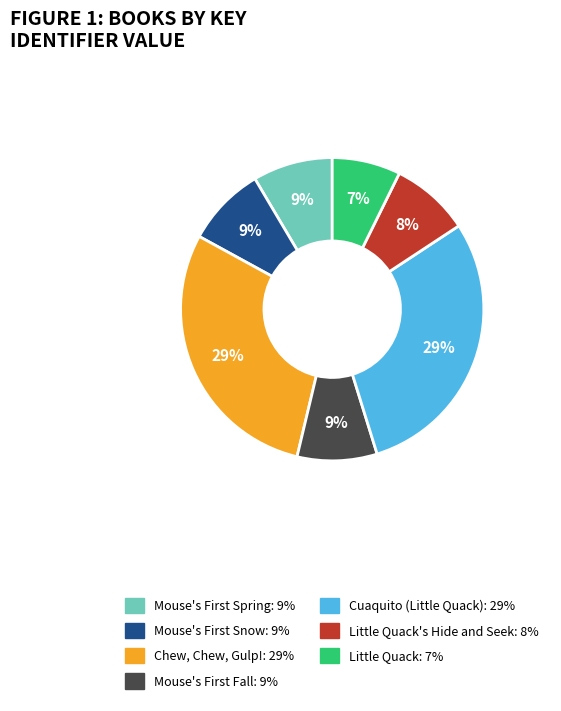

Is there a majority slice in this chart?

No